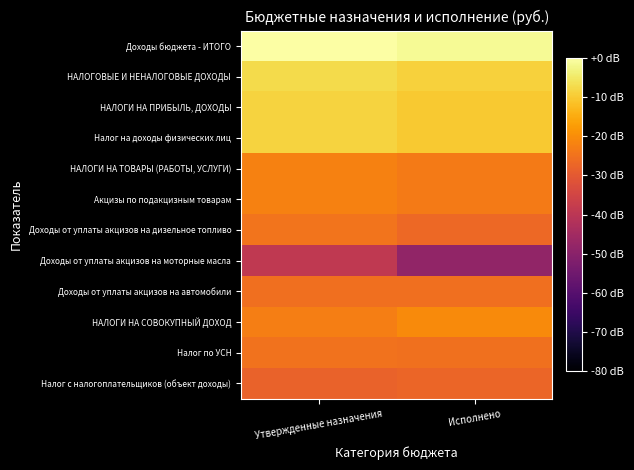

At which category does the chart reach its peak across all series?

Утвержденные назначения